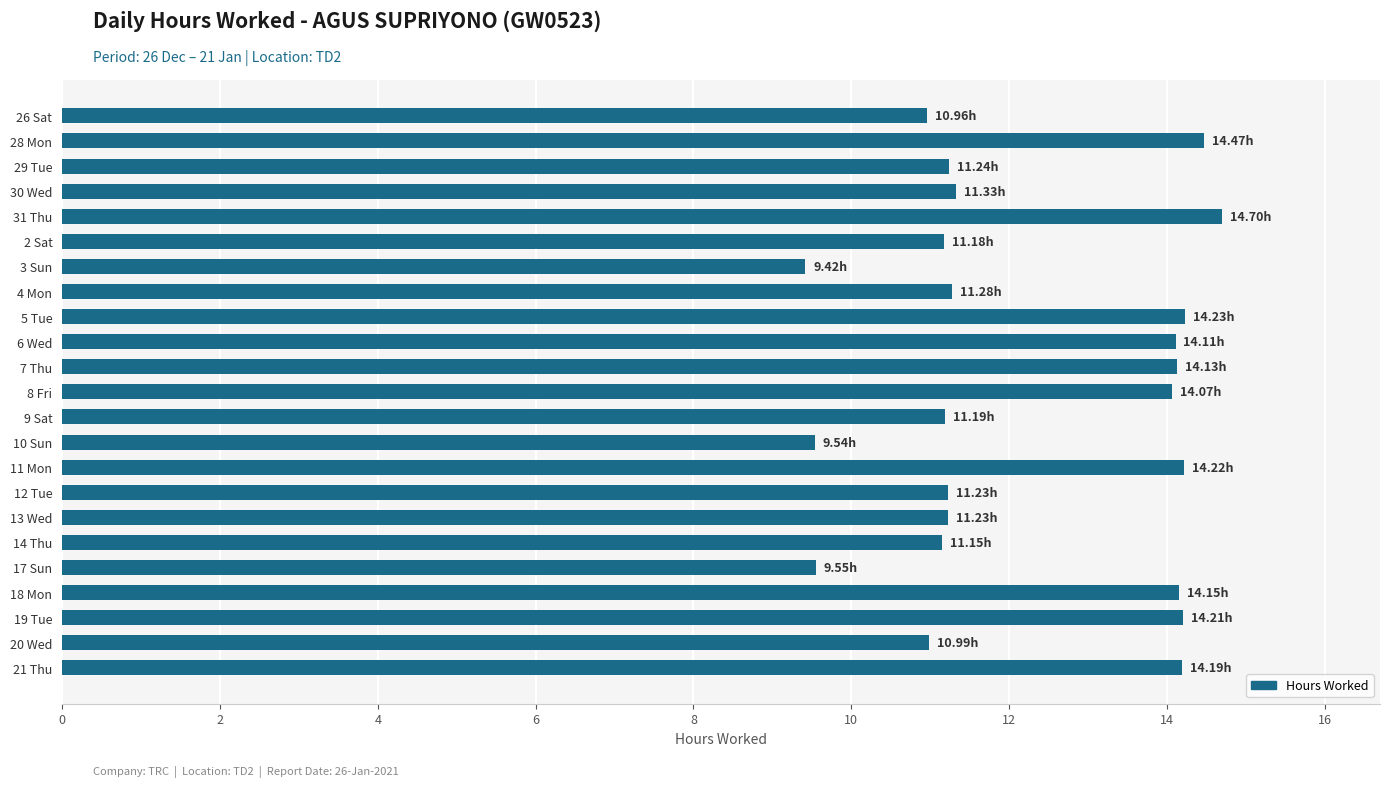

What is the difference between the maximum and minimum values?

5.3